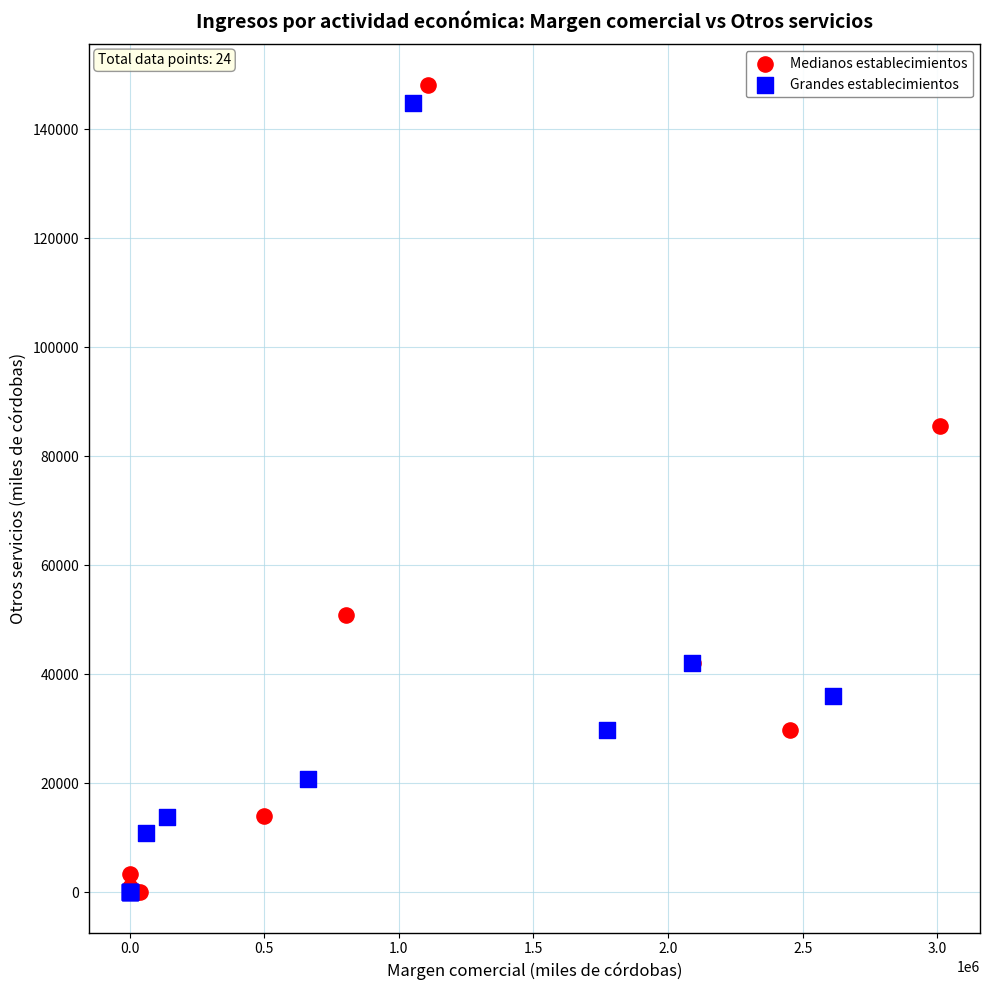

Which series has the largest Y range (max minus min)?

Medianos establecimientos